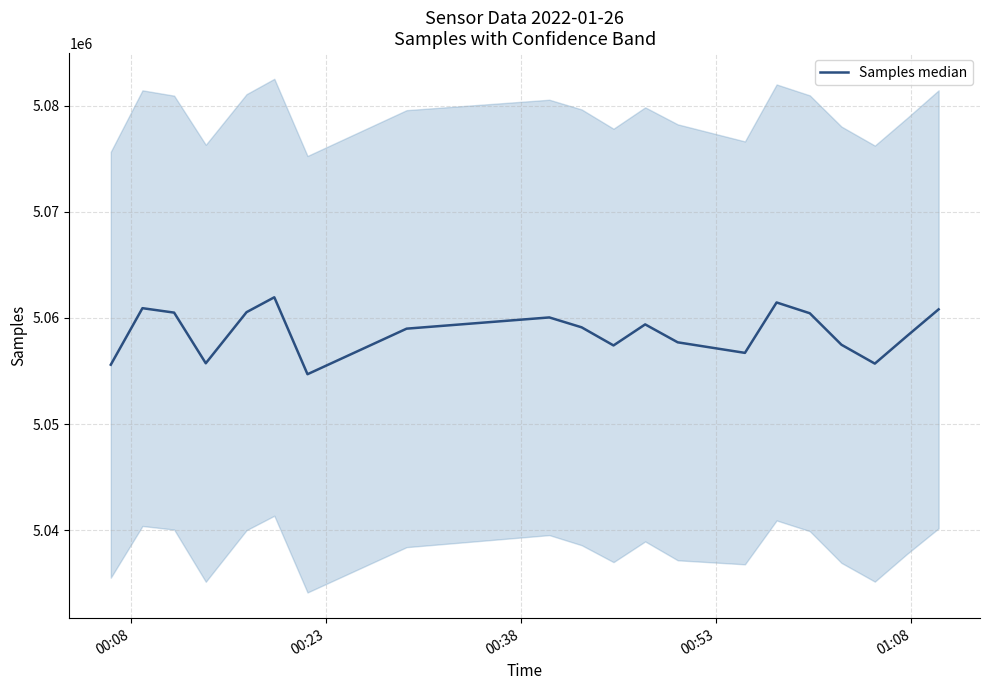

Reading right to left, extract all data points from this chart.

5060810	5058294	5055699	5057476	5060443	5061459	5056710	5057704	5059393	5057411	5059117	5060049	5058991	5054699	5061947	5060545	5055730	5060502	5060921	5055595